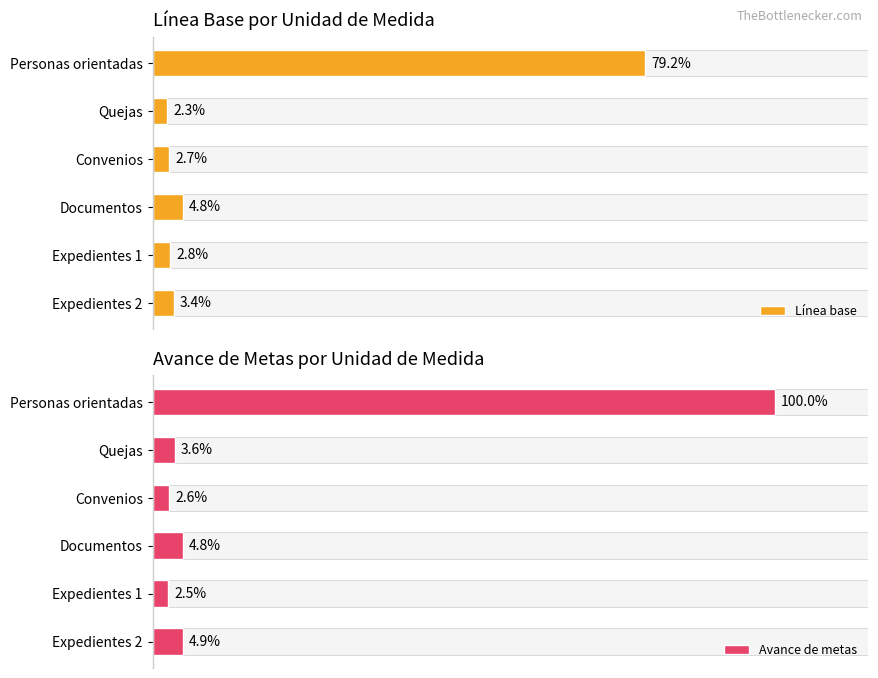

How many bars are there in total?

12